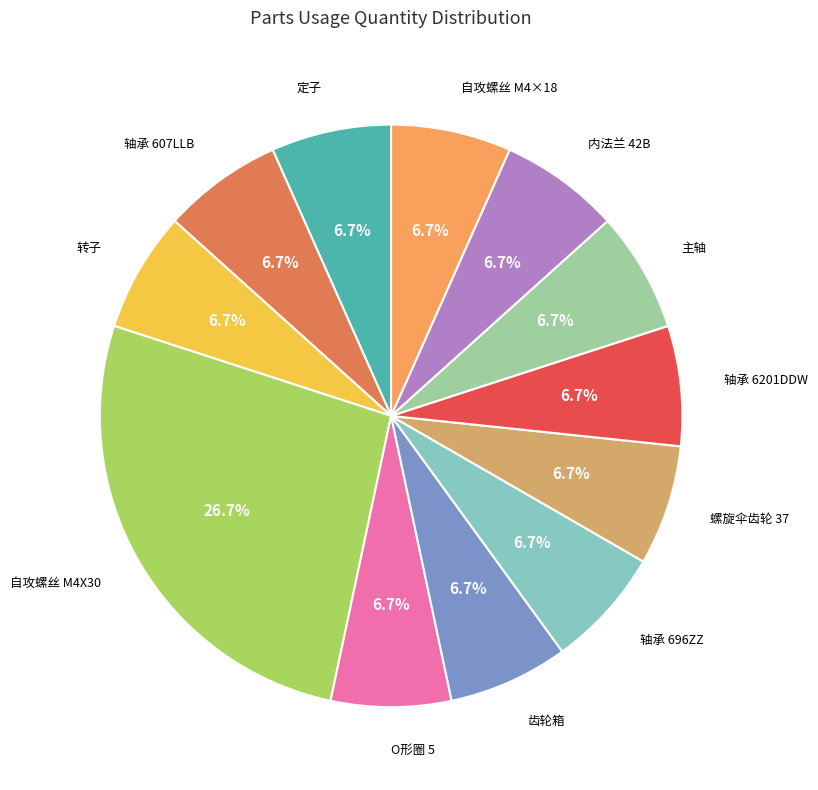

How many segments does this pie chart have?

12